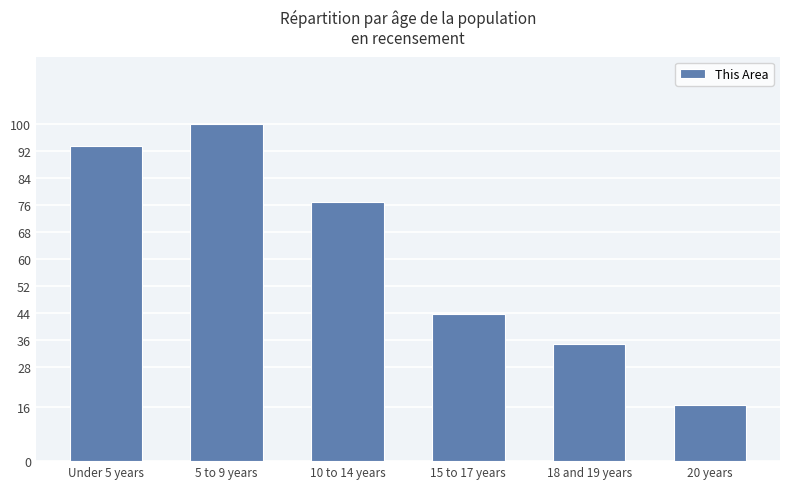

Approximately how many times larger is the value at 15 to 17 years compared to 18 and 19 years?

1.3